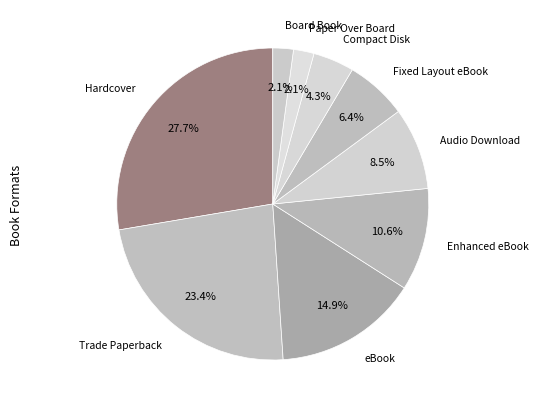

Which category has the smallest portion of the pie?

Board Book